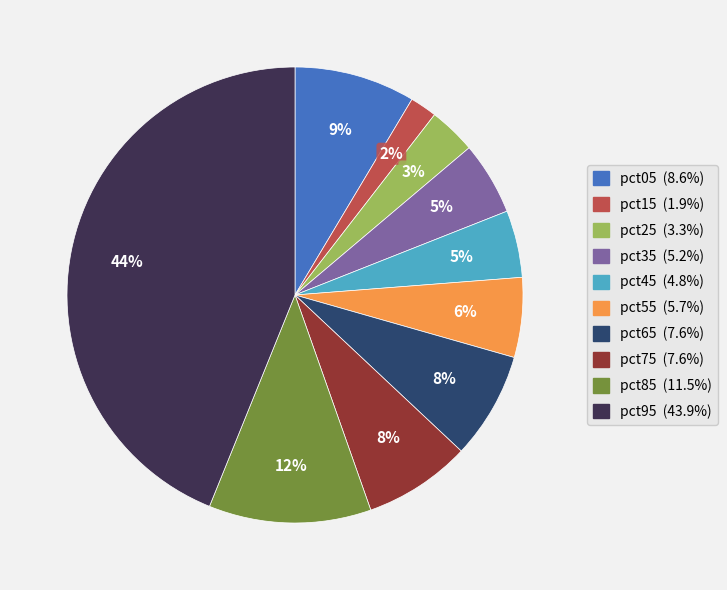

True or false: pct75 accounts for 8% of the total.

True